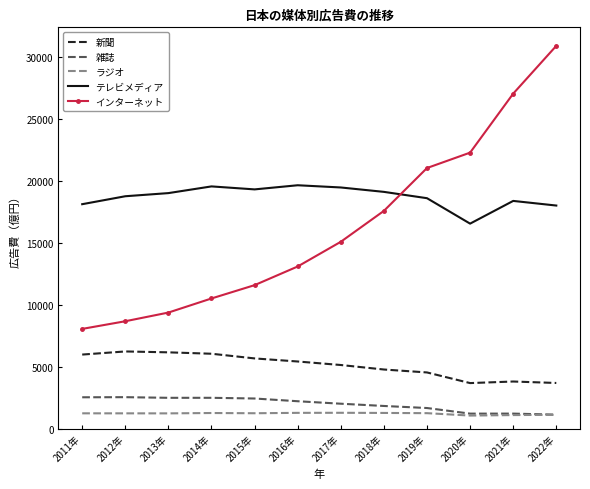

What is the spread (max minus min) of values at 2011年?

16881